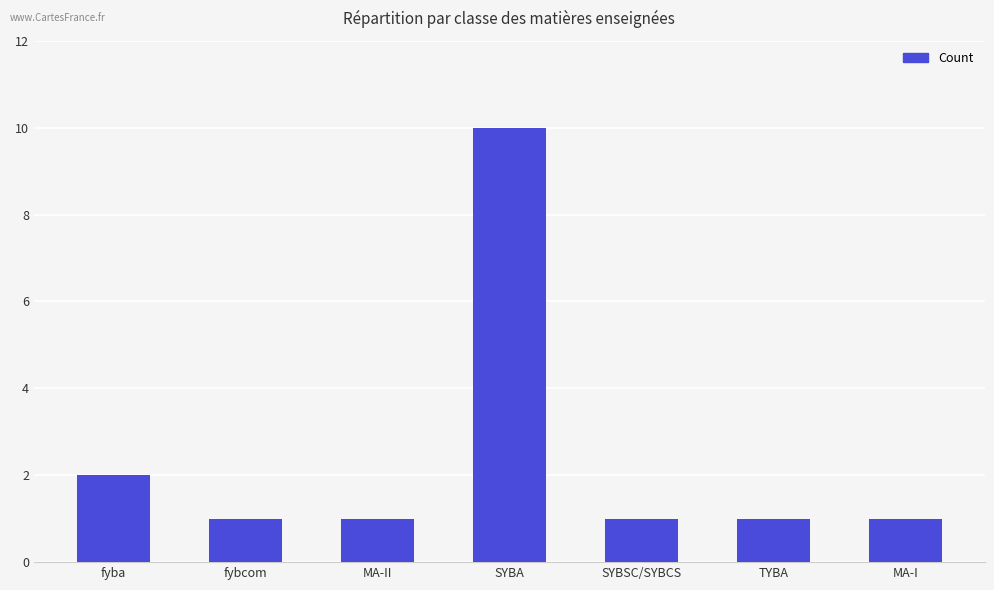

What is the difference between the maximum and minimum values?

9